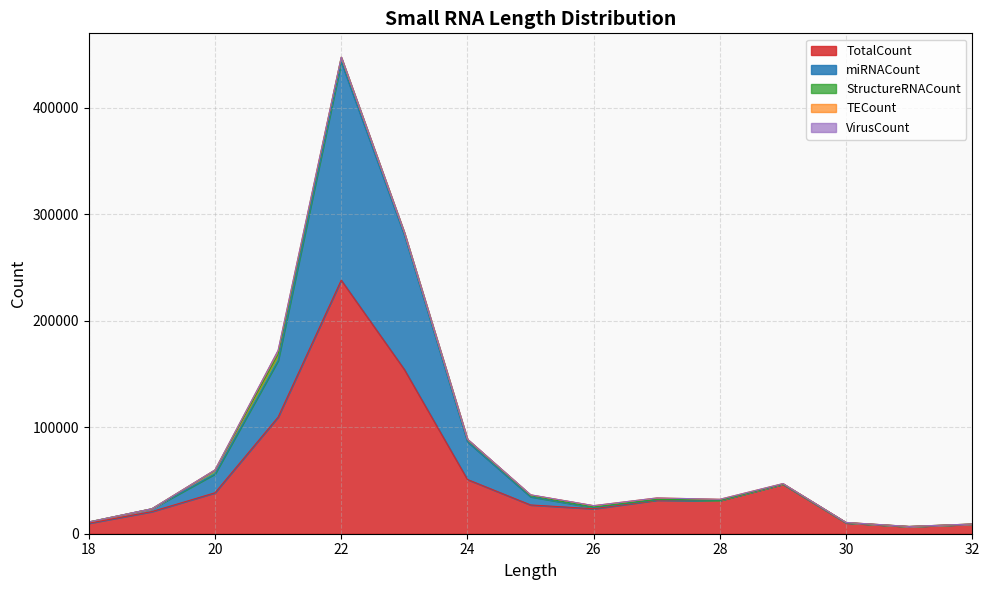

At which category is the sum across all series the highest?

22